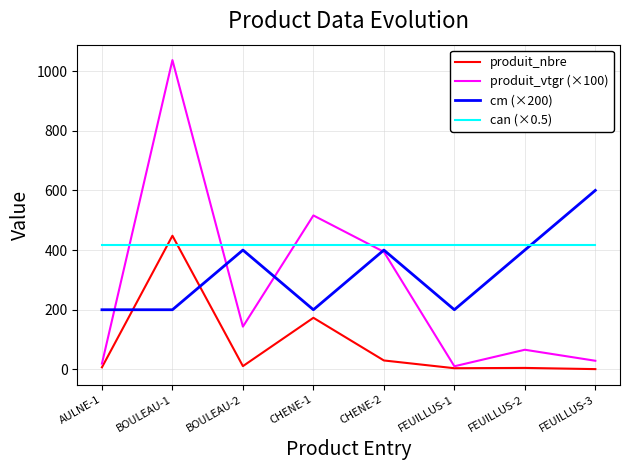

What is the sum of all produit_vtgr (×100) values?

2214.8